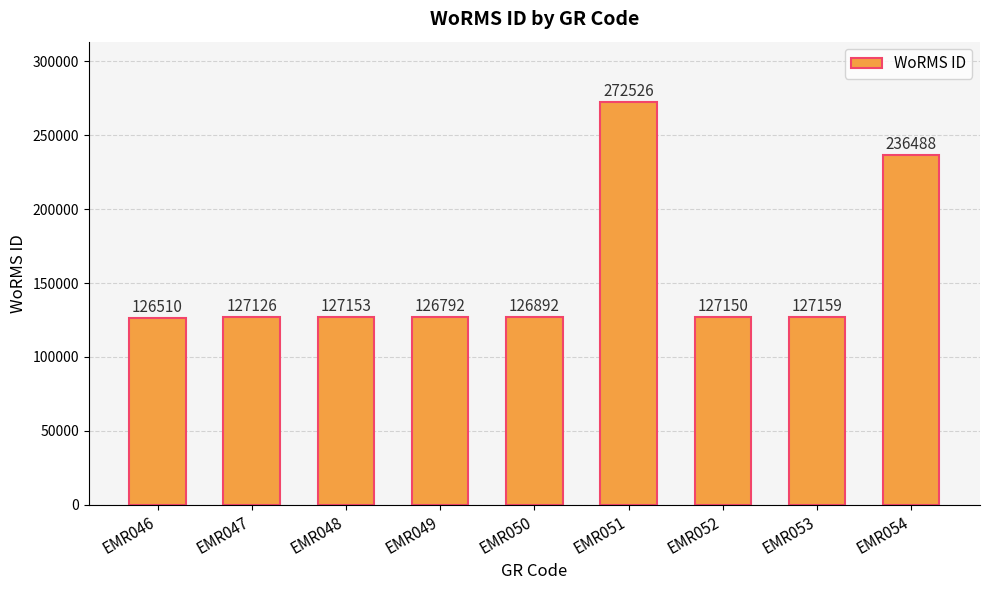

Approximately how many times larger is the value at EMR050 compared to EMR051?

0.5